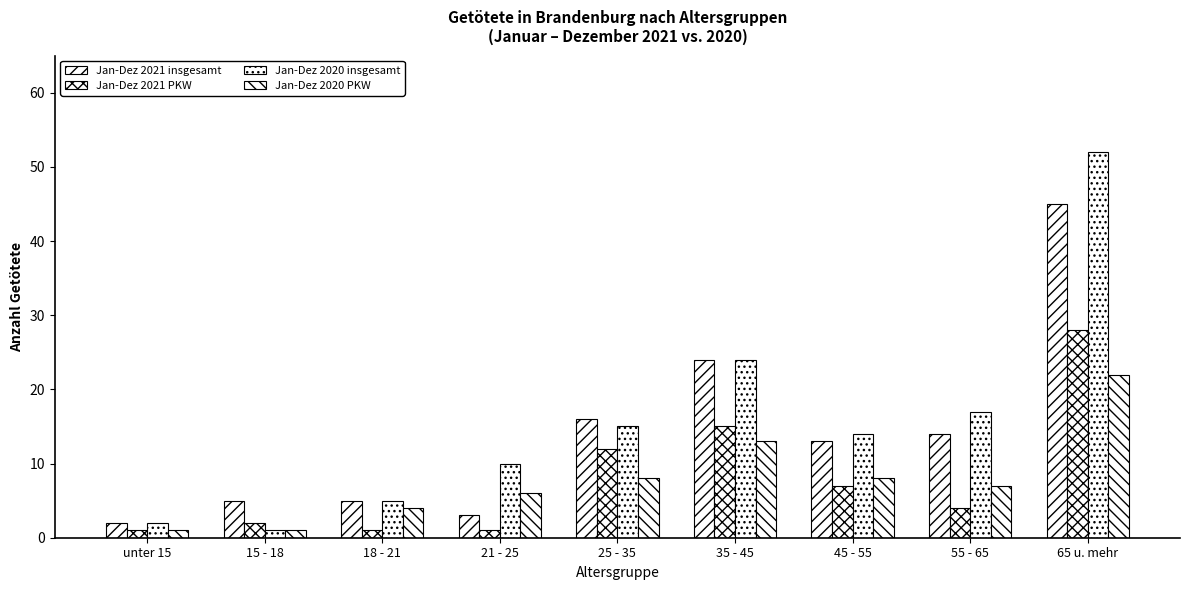

At which label does Jan-Dez 2021 insgesamt first exceed 13?

25 - 35